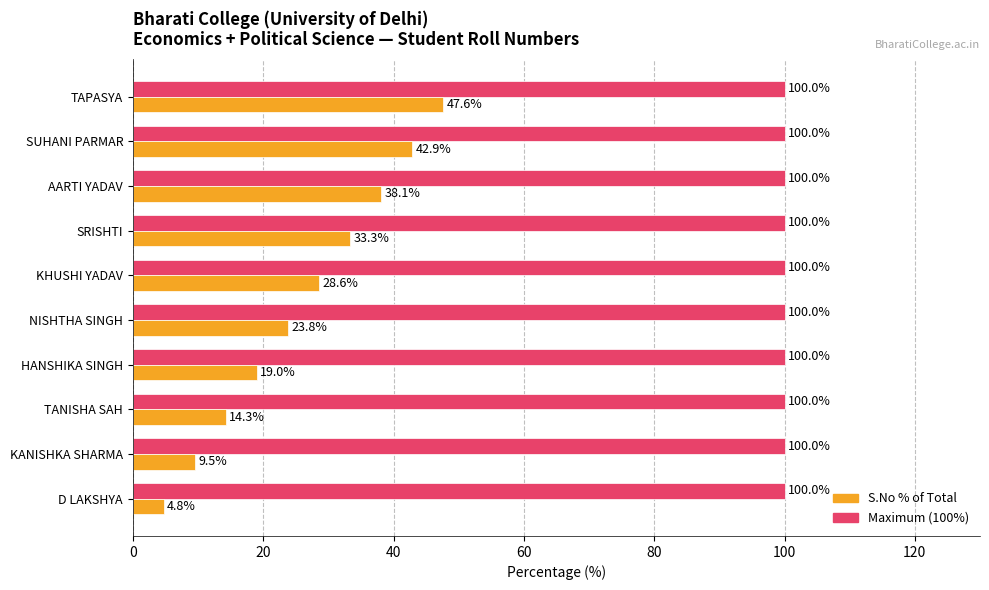

What is the difference between the highest and lowest values at KHUSHI YADAV?

71.4